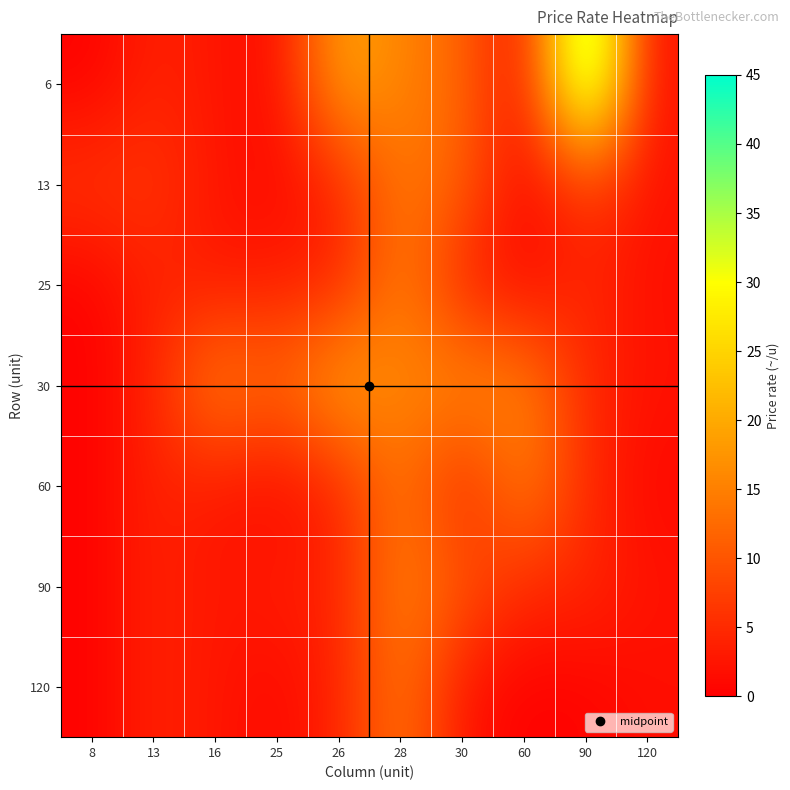

Reading right to left, what are all the values shown in this chart?

6: 120=1.7	90=45.0	60=1.0	30=12.0	28=15.5	26=20.0	25=1.0	16=2.6	13=4.1	8=0.2
13: 120=2.2	90=6.5	60=0.5	30=11.5	28=14.4	26=4.1	25=1.0	16=2.6	13=6.4	8=6.4
25: 120=1.7	90=4.7	60=1.0	30=3.5	28=15.5	26=4.1	25=3.5	16=2.6	13=4.1	8=0.2
30: 120=2.2	90=4.7	60=15.7	30=17.1	28=15.5	26=20.0	25=12.0	16=16.1	13=4.1	8=0.2
60: 120=1.0	90=4.7	60=15.7	30=3.4	28=14.4	26=4.1	25=1.0	16=2.6	13=4.1	8=0.2
90: 120=2.2	90=4.7	60=4.7	30=10.3	28=15.5	26=4.1	25=3.5	16=2.6	13=4.1	8=0.2
120: 120=1.7	90=0.5	60=0.1	30=2.2	28=14.4	26=4.1	25=1.0	16=2.6	13=4.1	8=0.2